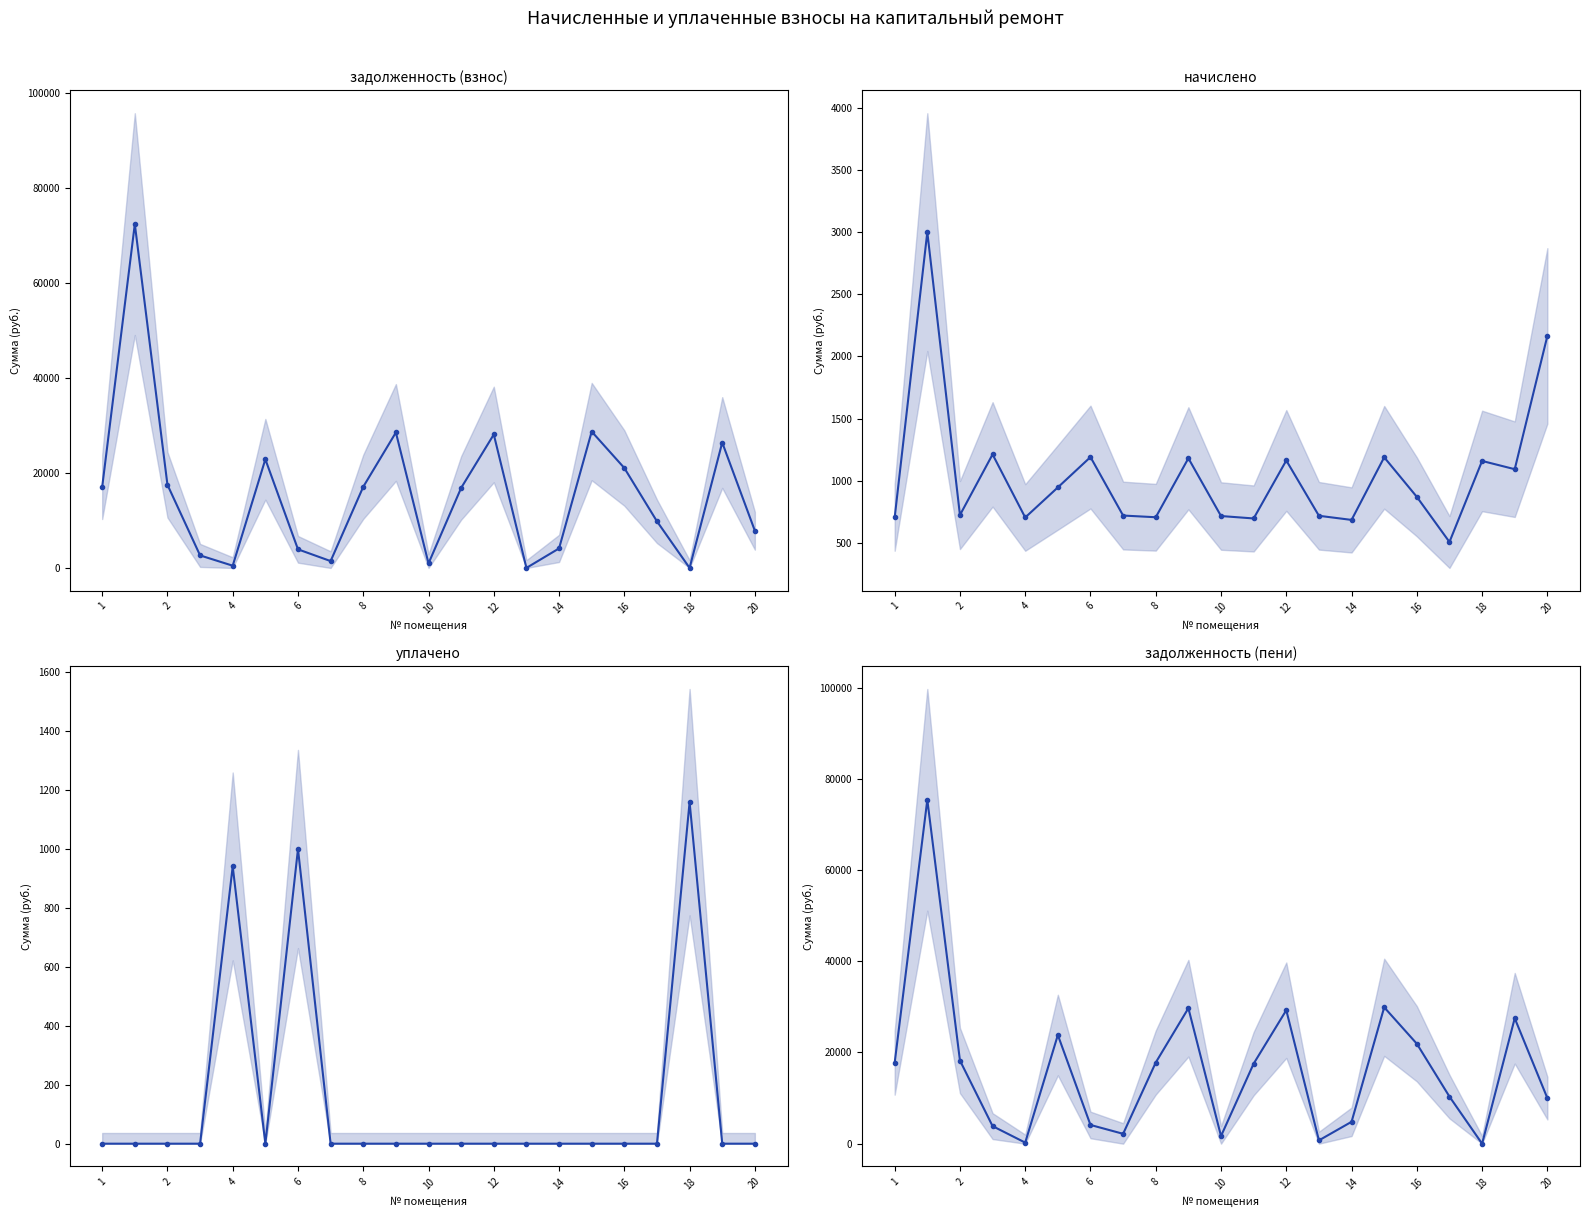

What is the difference between the maximum and minimum values in the уплачено series?

1159.0